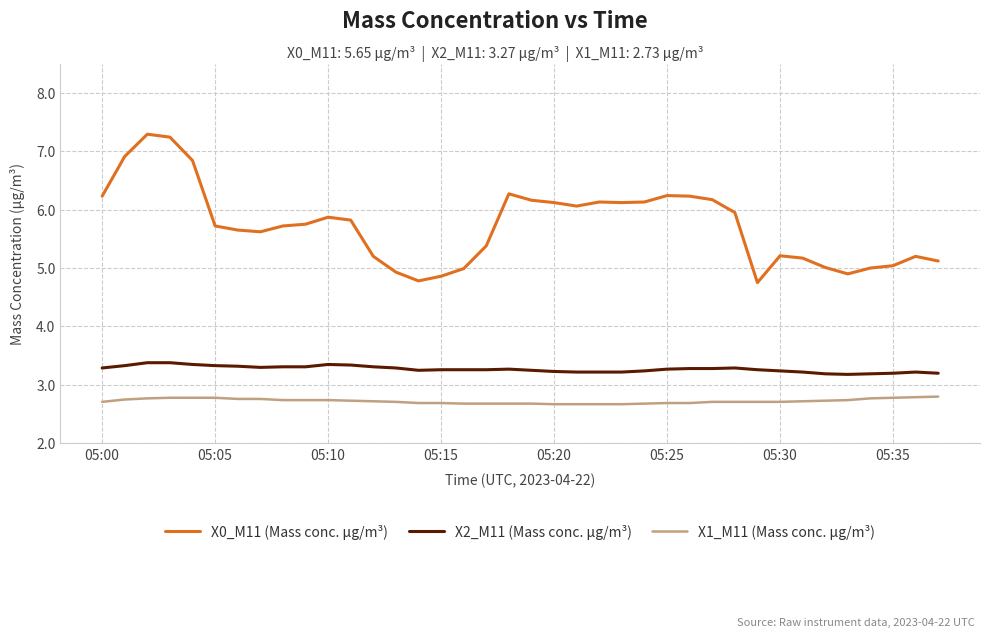

Rank the series by their maximum value, from lowest to highest.

X1_M11 (Mass conc. μg/m³), X2_M11 (Mass conc. μg/m³), X0_M11 (Mass conc. μg/m³)